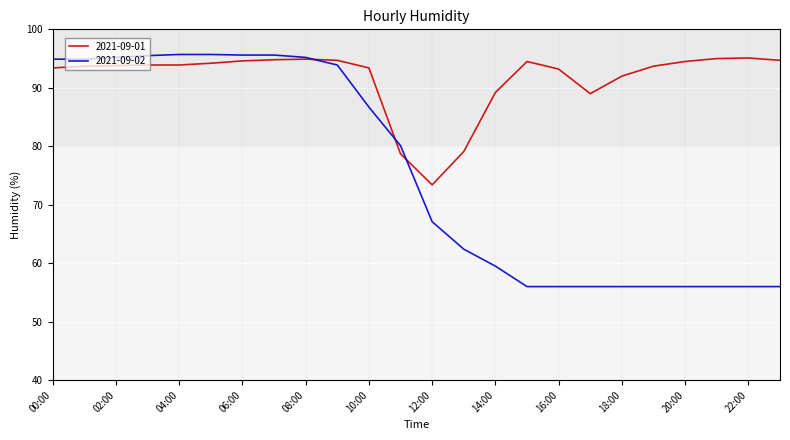

Rank the series by their average value, from highest to lowest.

2021-09-01, 2021-09-02